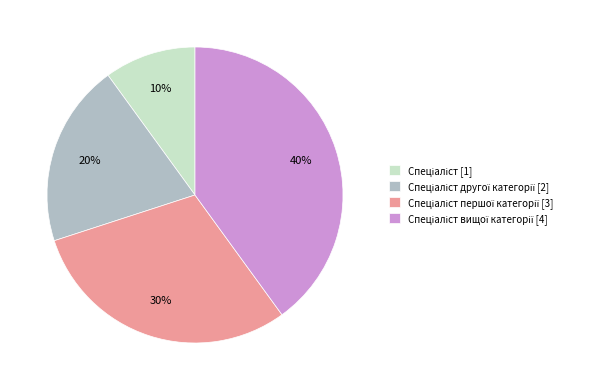

To the nearest percent, what is the average slice percentage?

25%